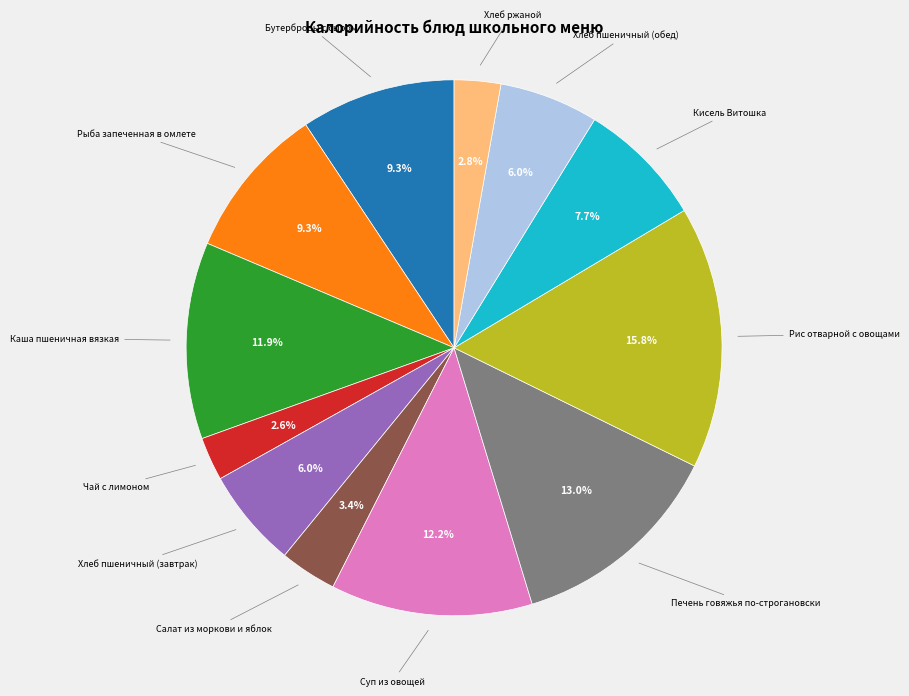

Does any single category account for the majority?

No